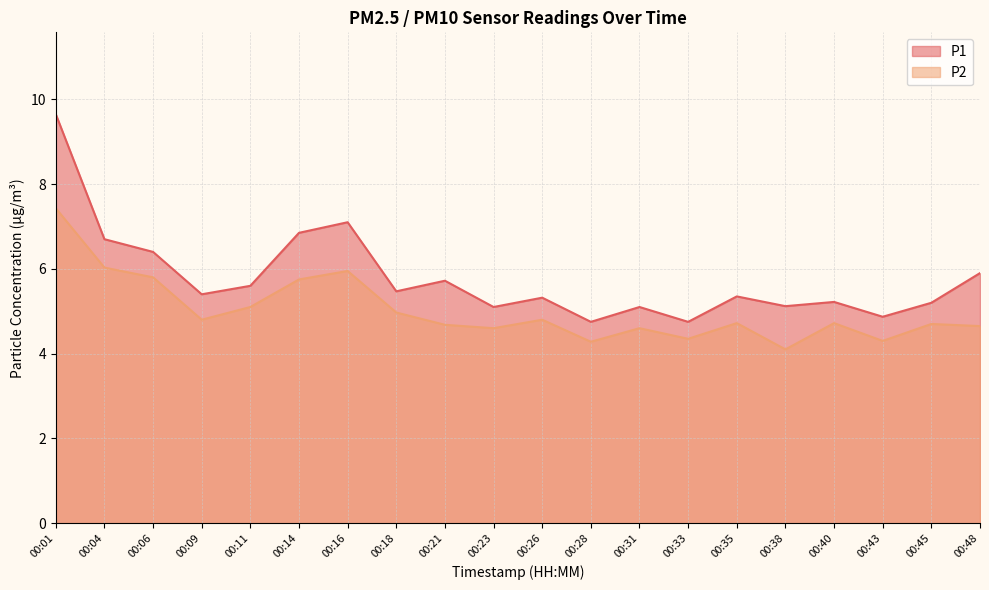

Which series has the widest spread of values?

P1